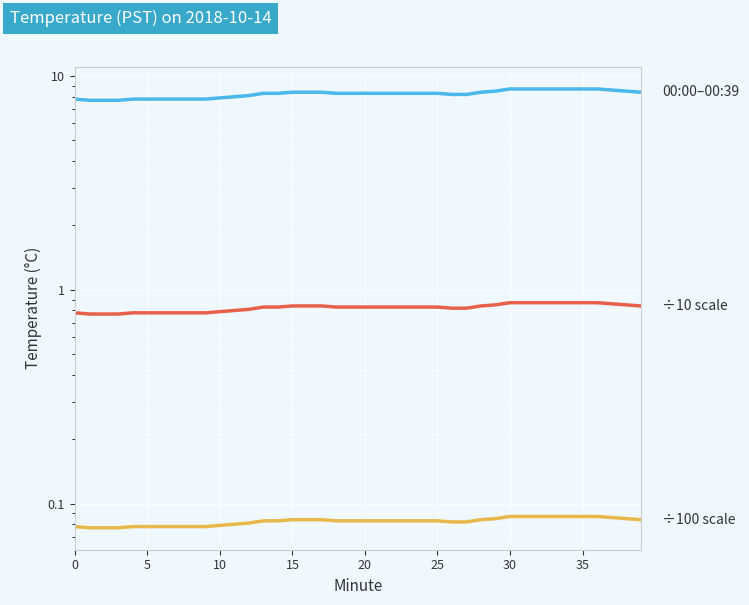

At which label is 00:00–00:39 closest to 8?

11